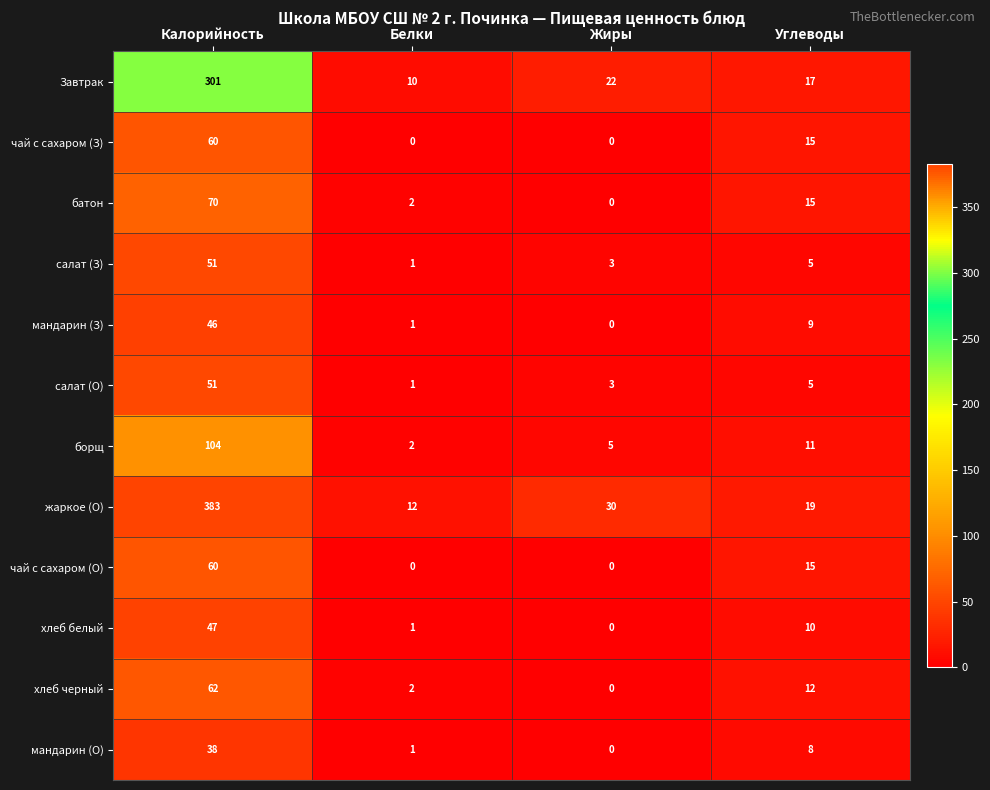

What is the greatest value displayed?

383